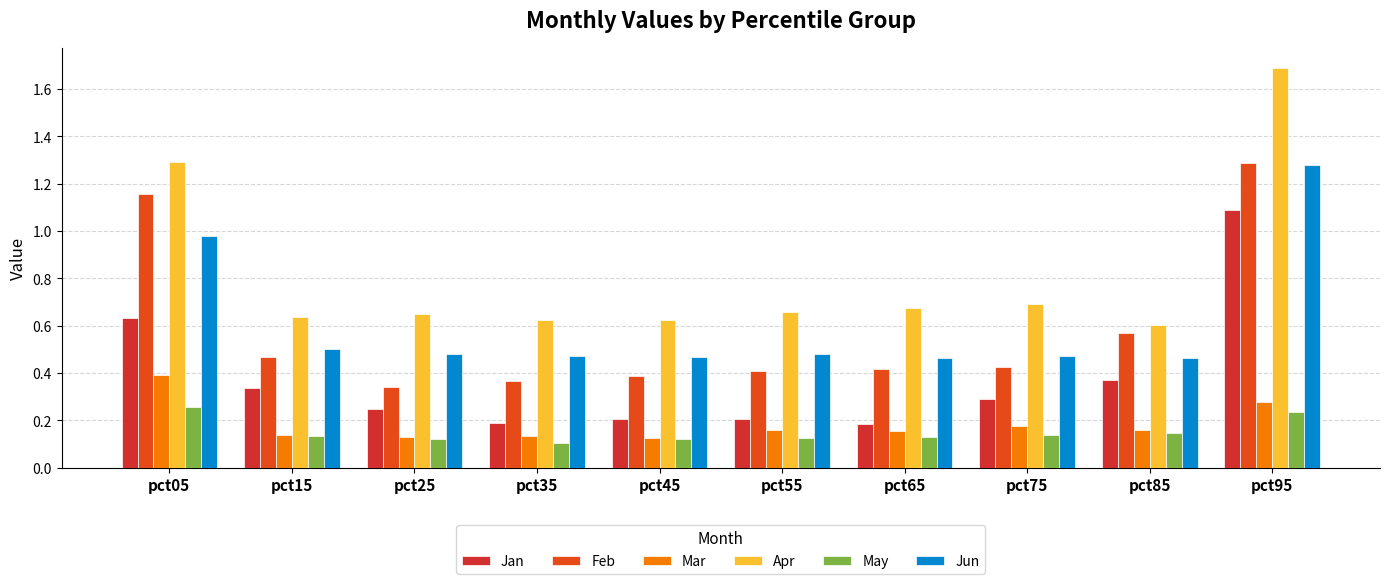

The value of Jun at pct25 is 0.5. True or false?

True